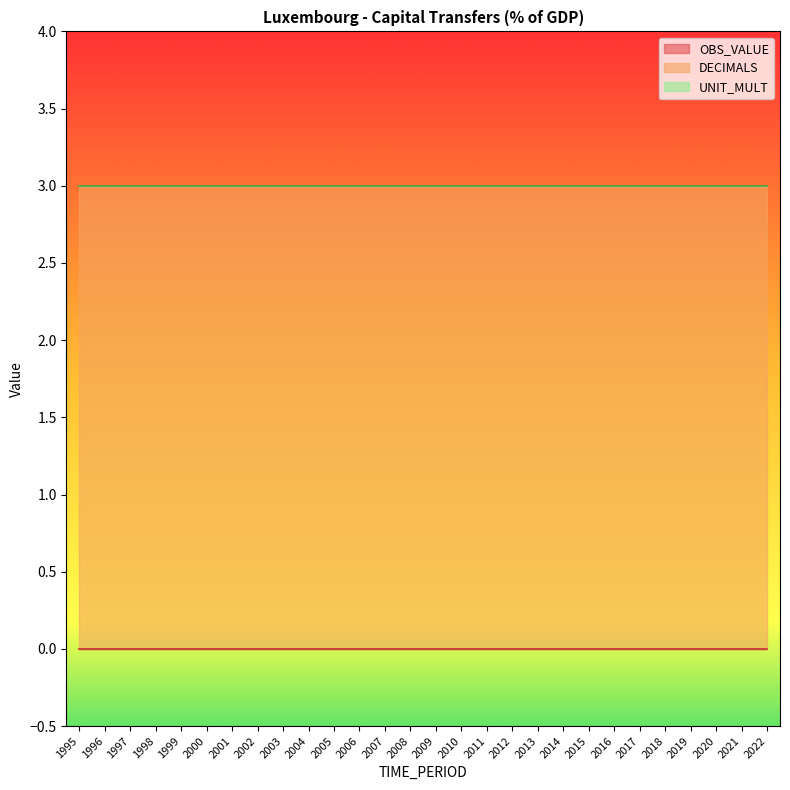

At which label does OBS_VALUE reach its minimum?

1995